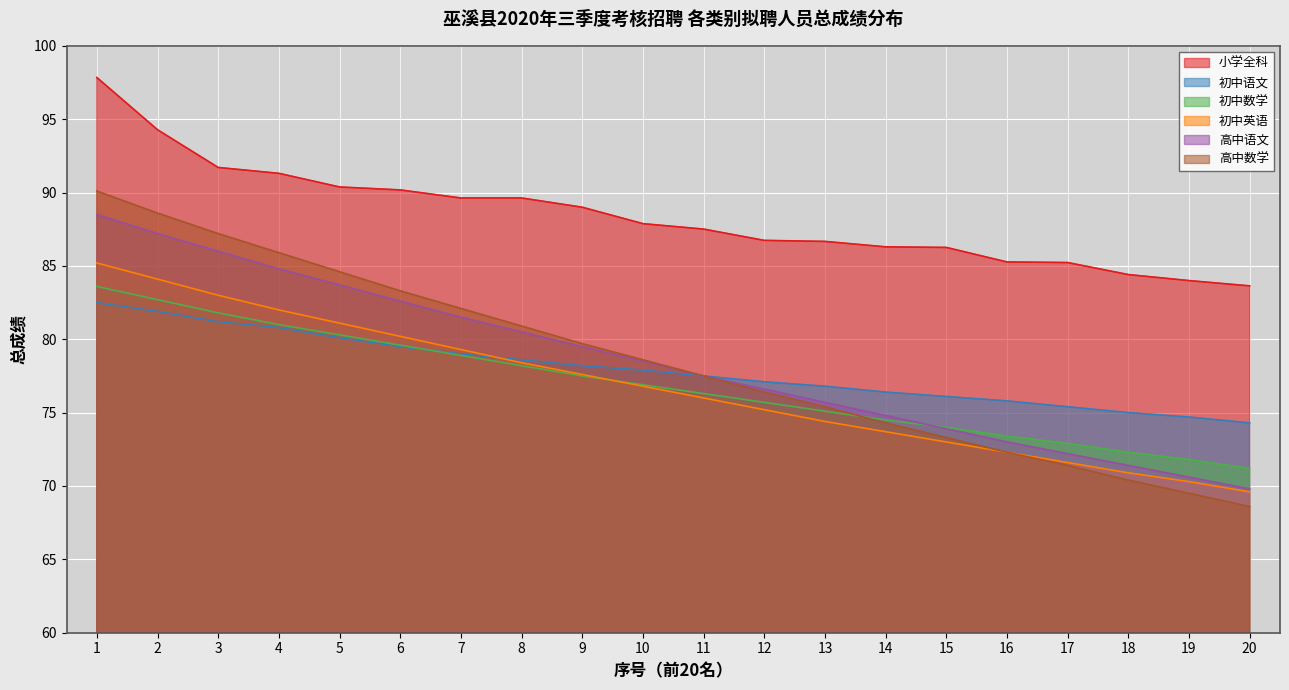

What is the value of the 高中数学 point at the 14th from the left?

74.3